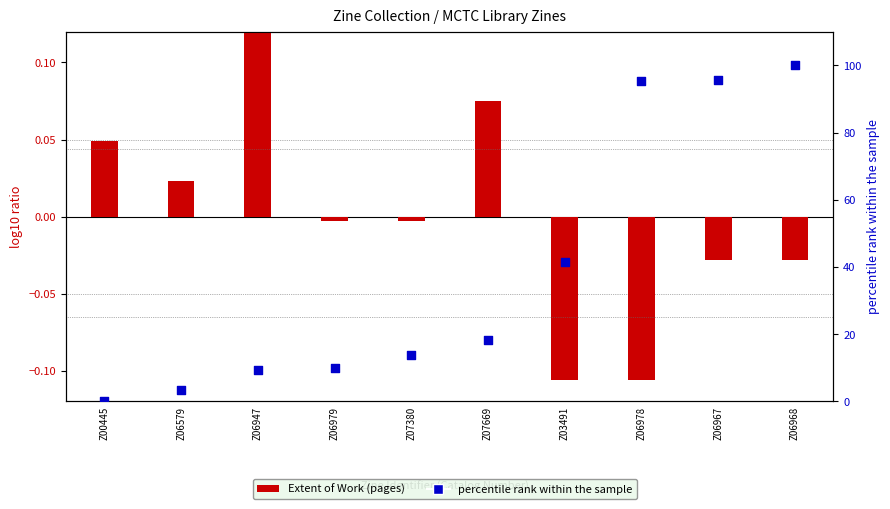

Is the value of percentile rank within the sample at Z07669 greater than the value of Extent of Work (pages) at Z06968?

Yes